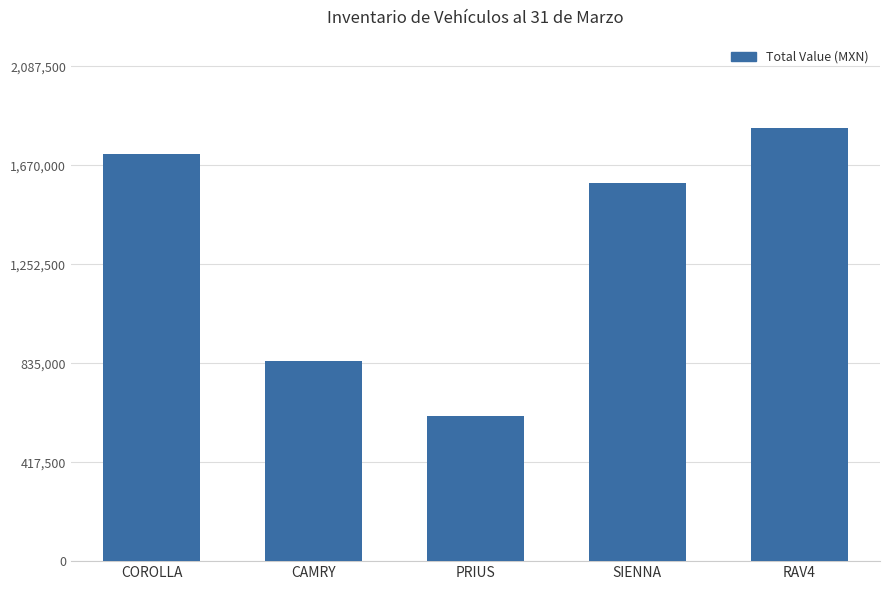

What is the approximate value at RAV4?

1825302.6